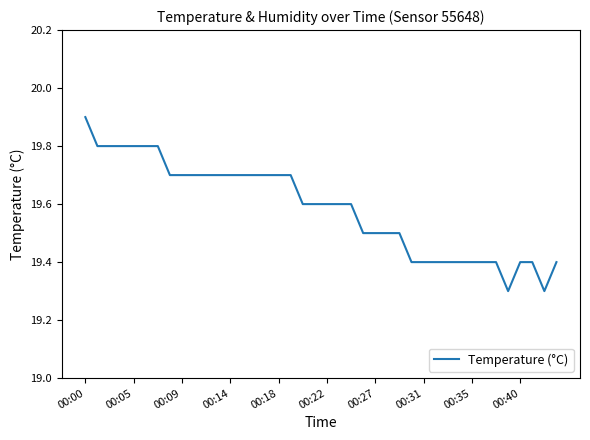

What is the smallest value displayed?

19.3